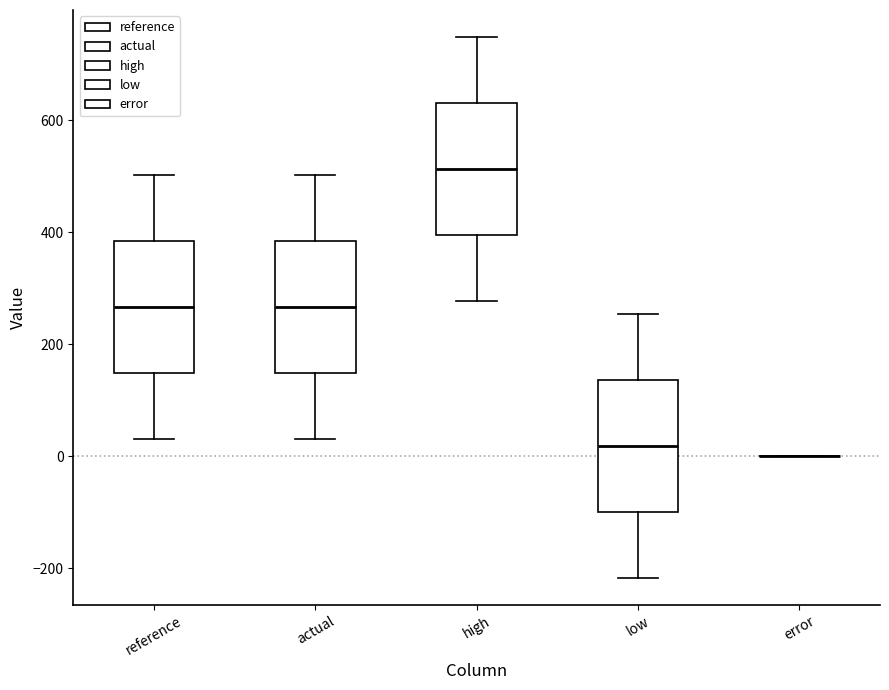

Reading left to right, transcribe this box plot: for each box, give where its median line is, the range the box spans, and where its two whiskers end, as read against the y-axis. The values are not printed on the chart, so give them approximately, as read against the axis.

reference: median 260, box 140 to 380, whiskers 20 to 500
actual: median 260, box 140 to 380, whiskers 20 to 500
high: median 520, box 400 to 640, whiskers 280 to 740
low: median 20, box -100 to 140, whiskers -220 to 260
error: box collapsed to a line at 0, whiskers 0 to 0